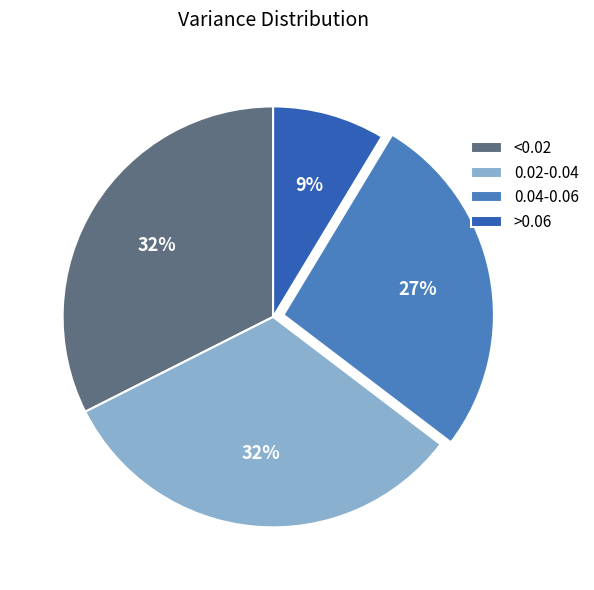

How many slices are in this pie chart?

4